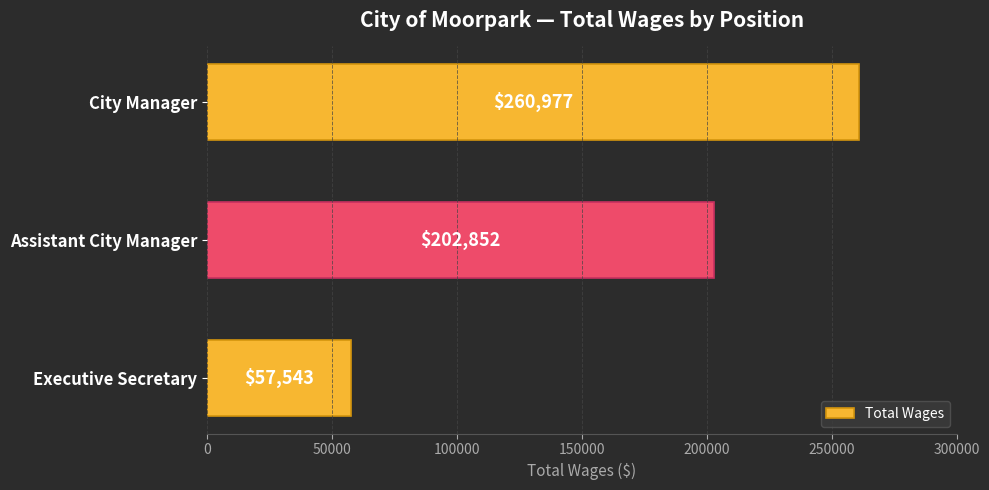

How many data points does each series have?

3